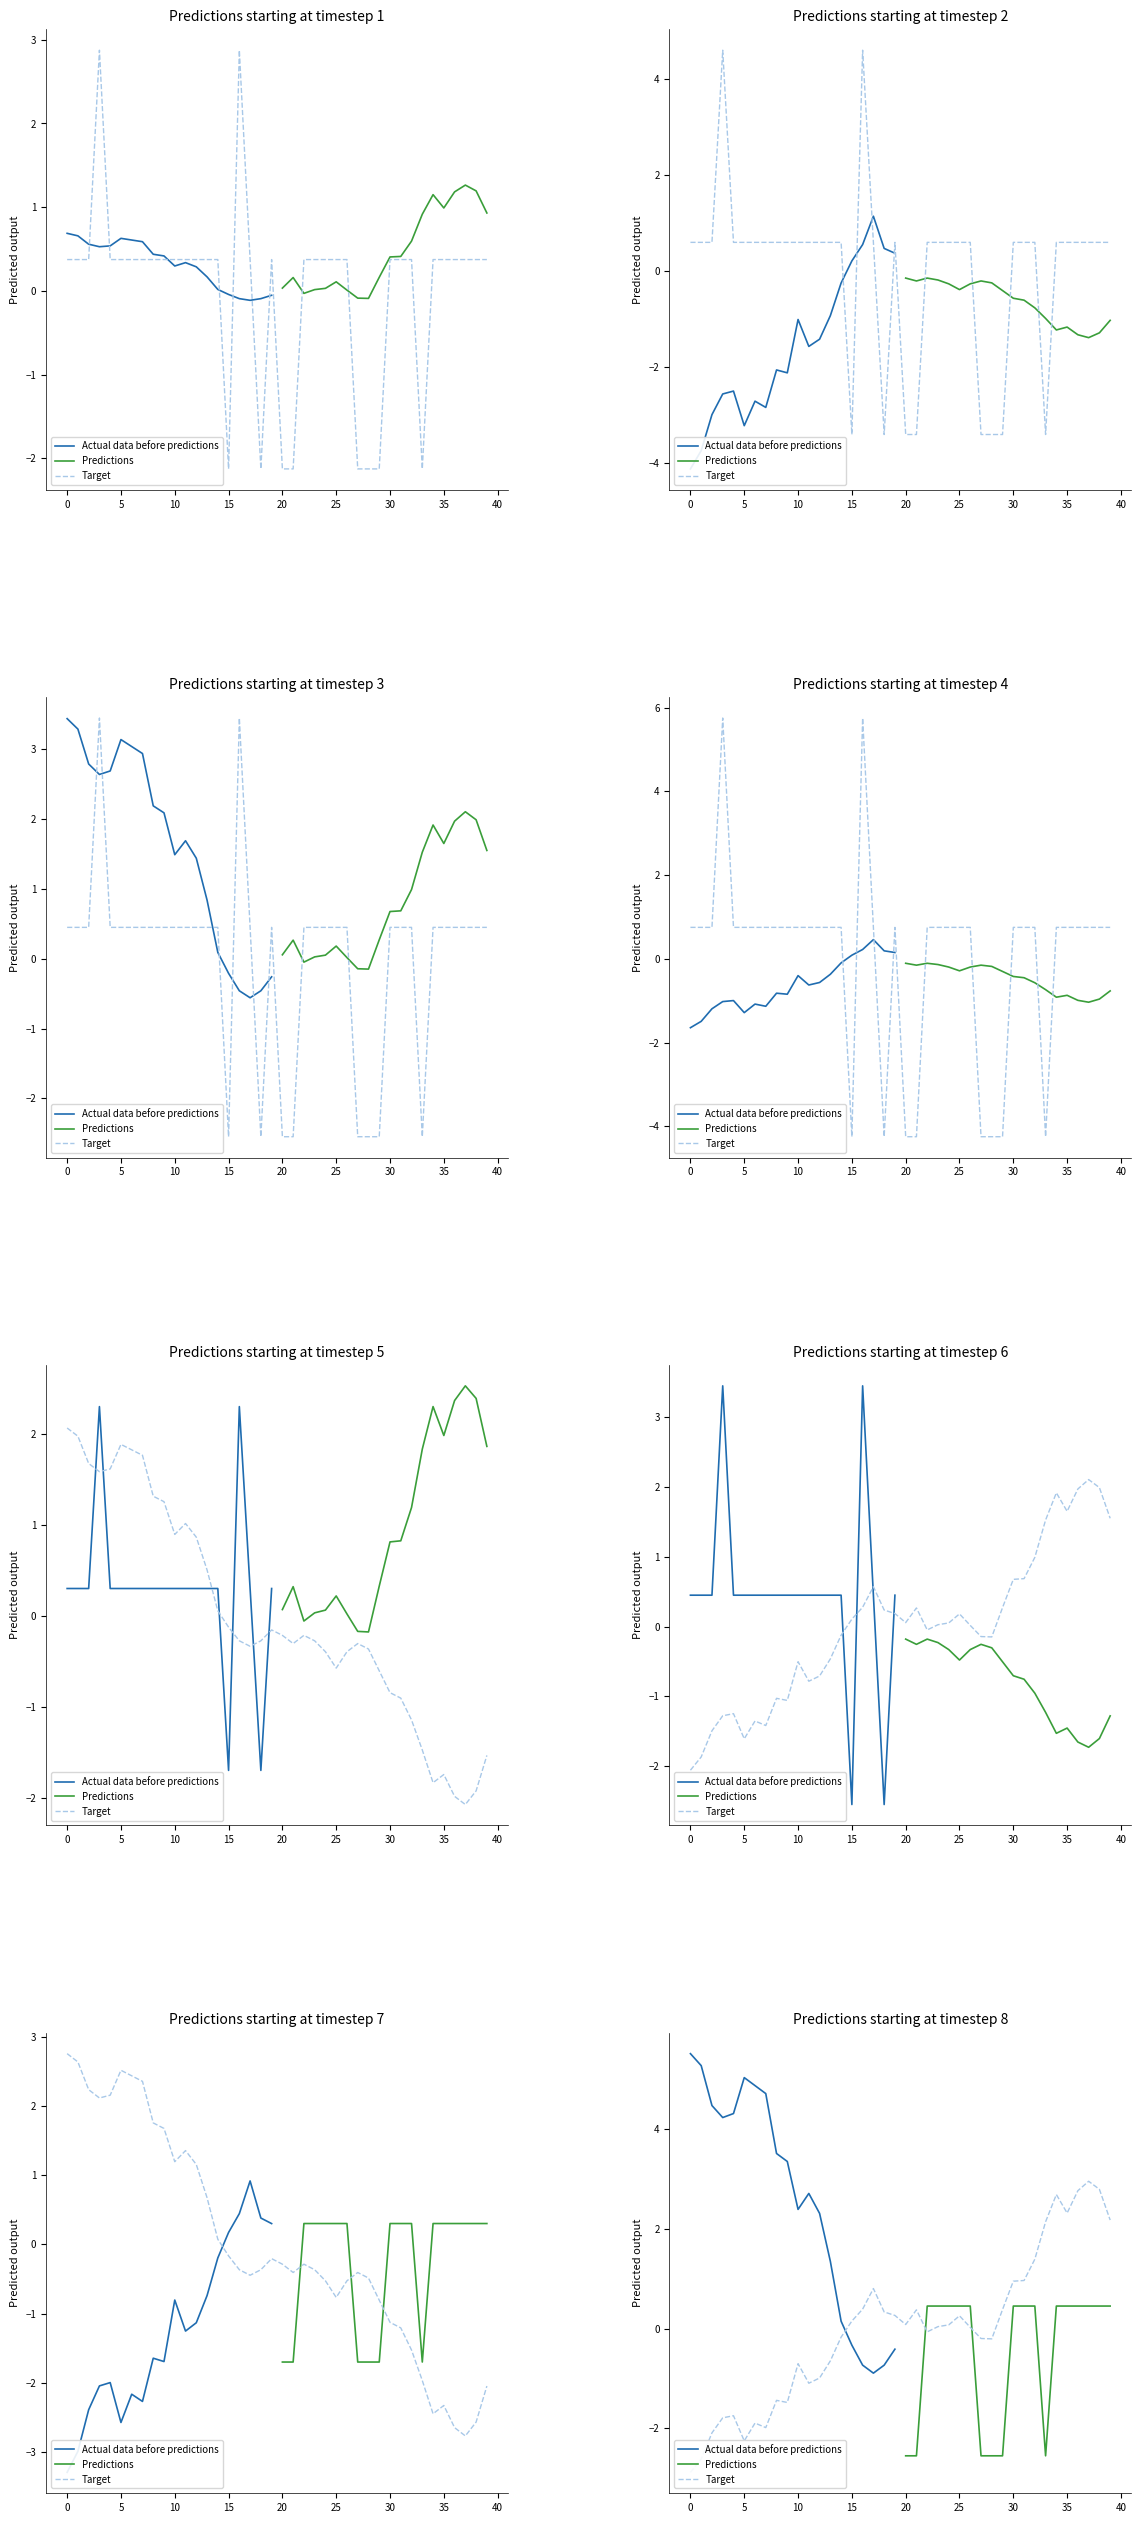

What is the sum of the BME280_temperature values at 38 and 24?

-3.1